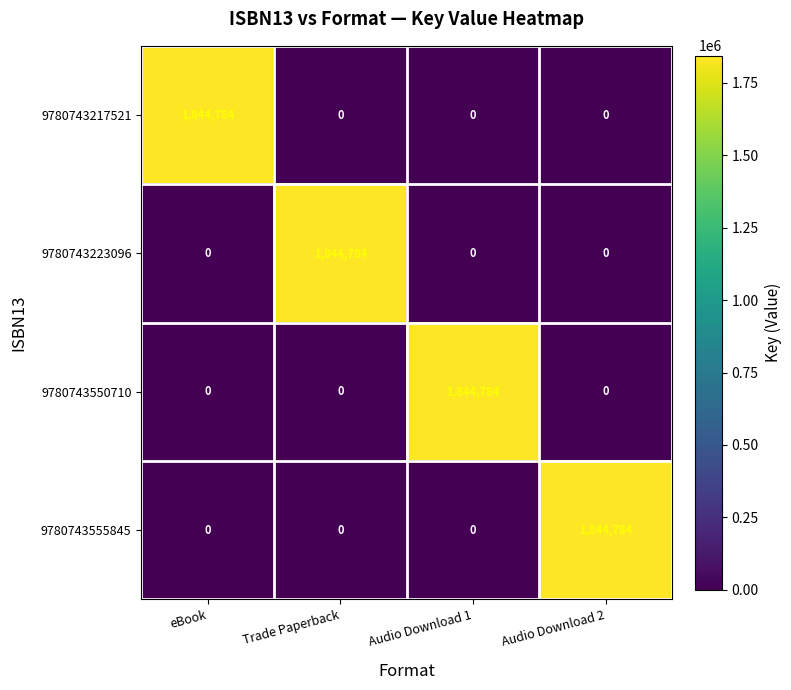

What is the maximum value shown in the chart?

1844784